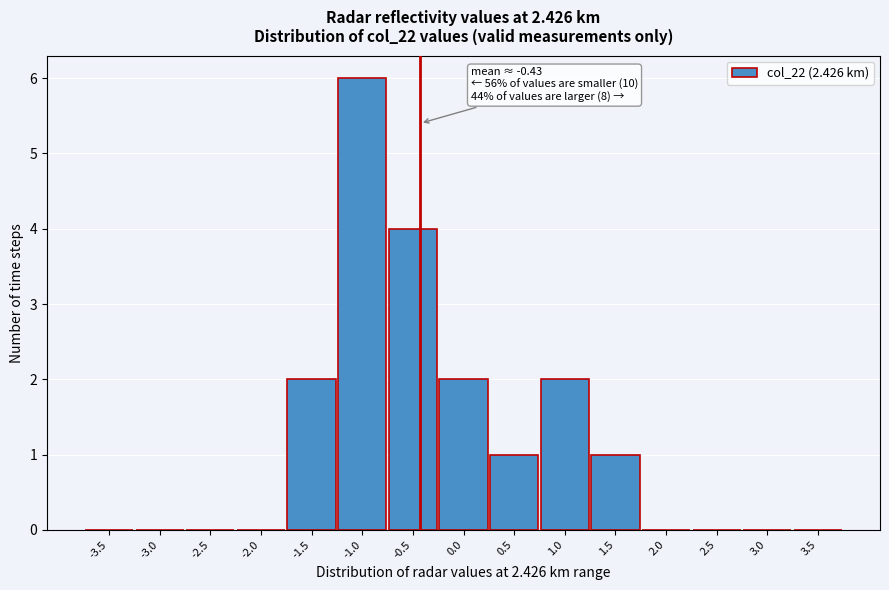

Over which range of the x-axis is the bar tallest?

-1.25 to -0.75